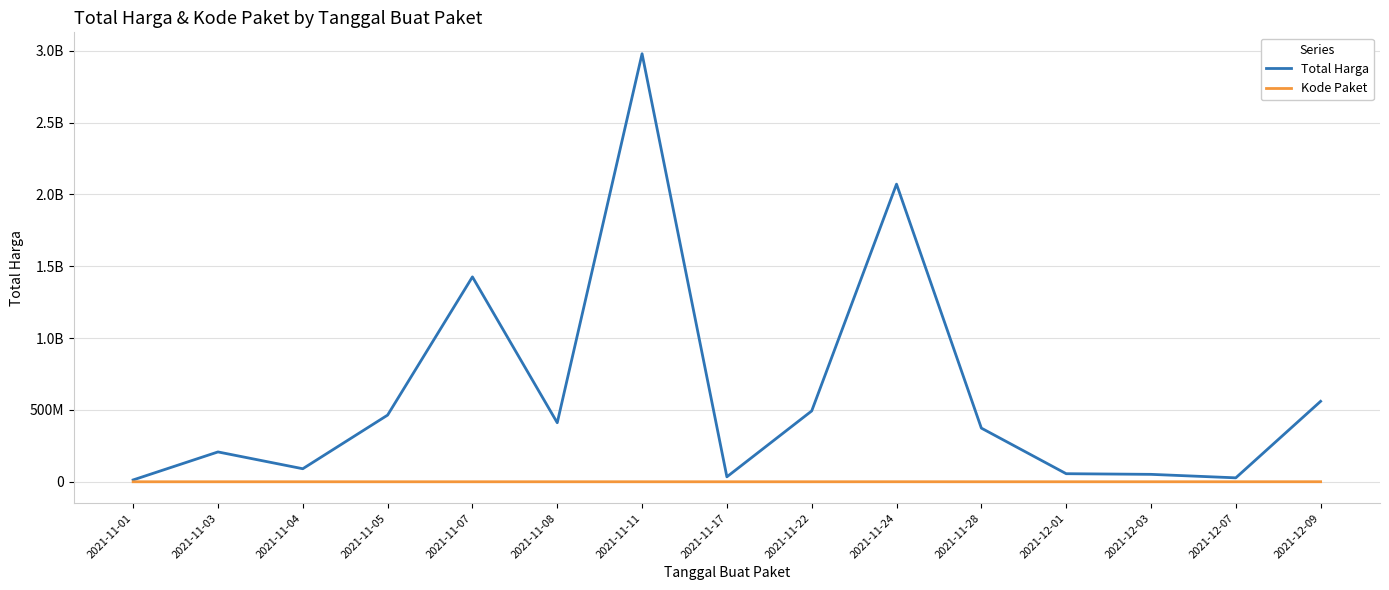

True or false: Total Harga and Kode Paket cross at least once.

False